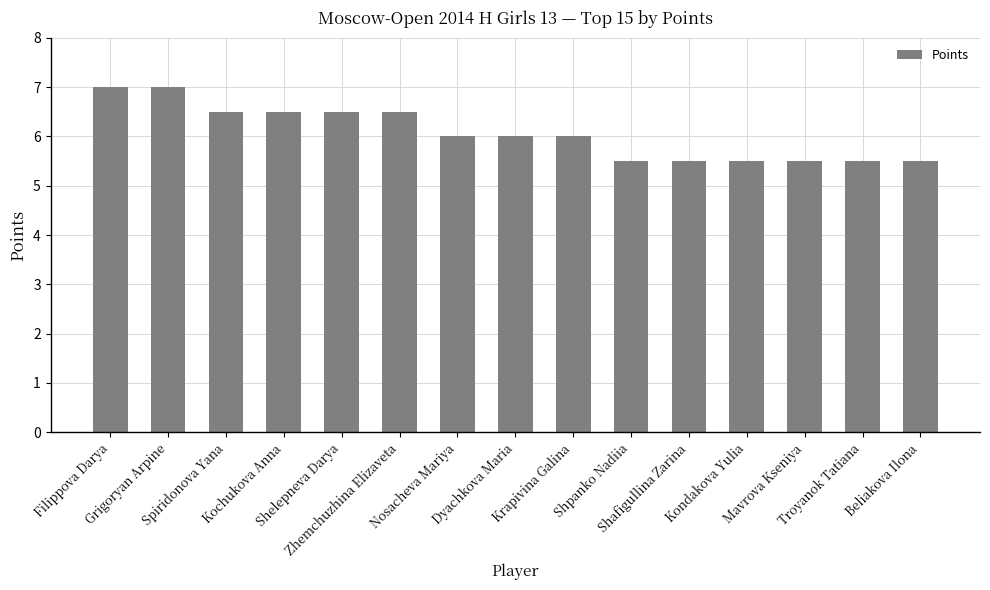

Between Filippova Darya and Kondakova Yulia, which is larger?

Filippova Darya